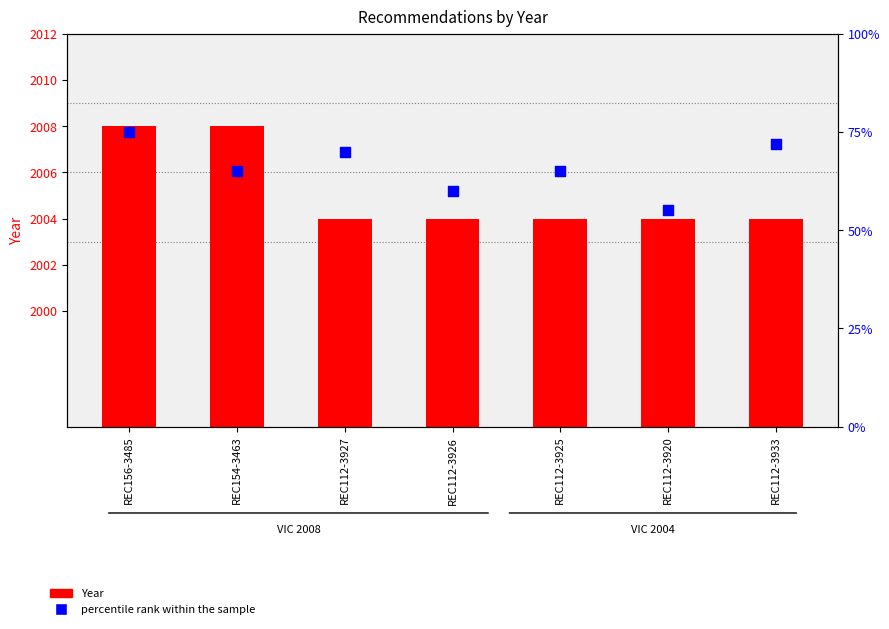

What are all the series names shown in the legend?

Year, percentile rank within the sample